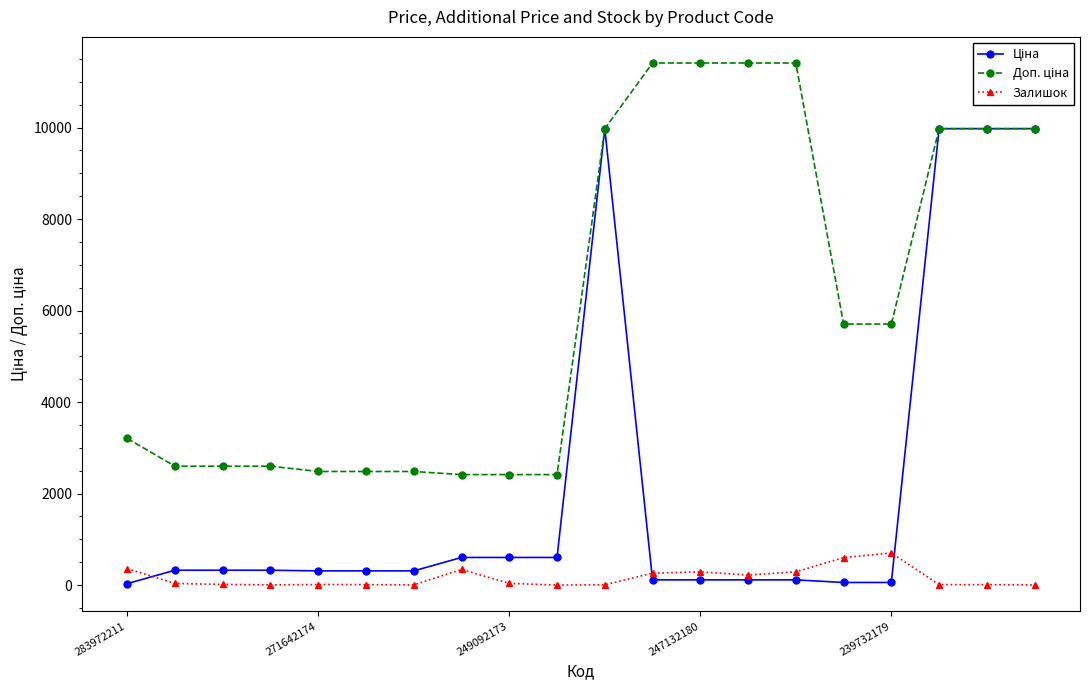

At how many categories does at least one series exceed 7664?

8